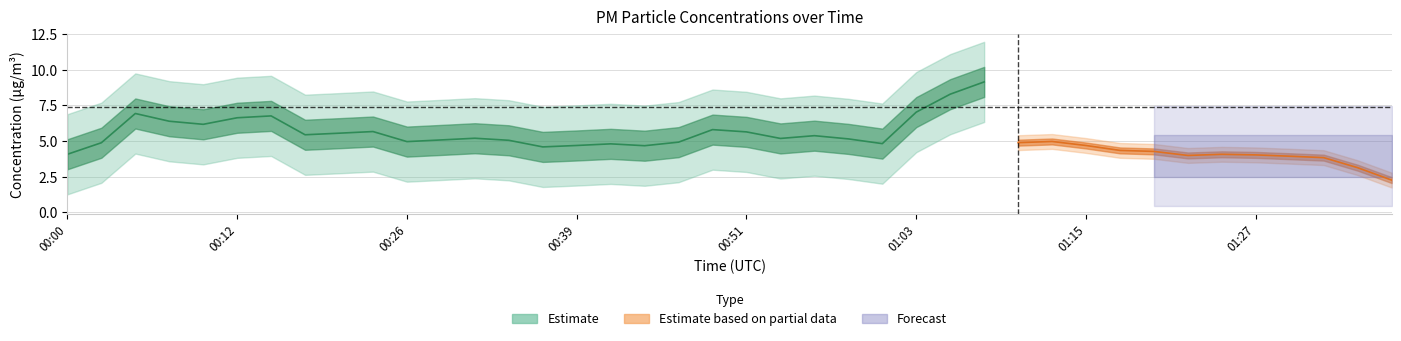

The P2 series shows 2.6 at 00:21. True or false?

True